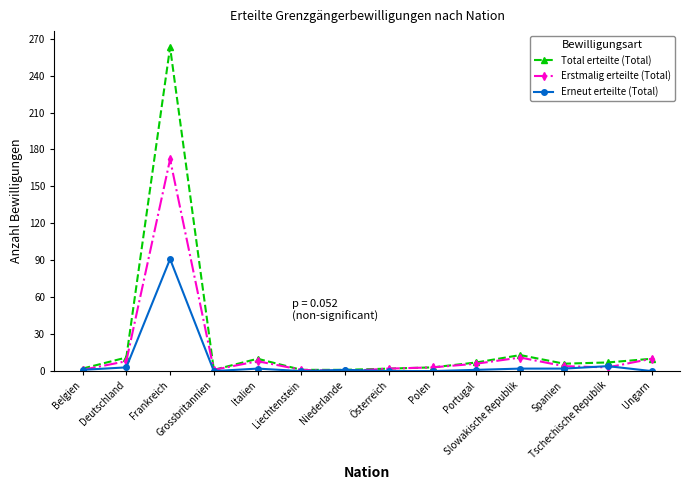

The value of Erneut erteilte (Total) at Polen is 0. True or false?

True